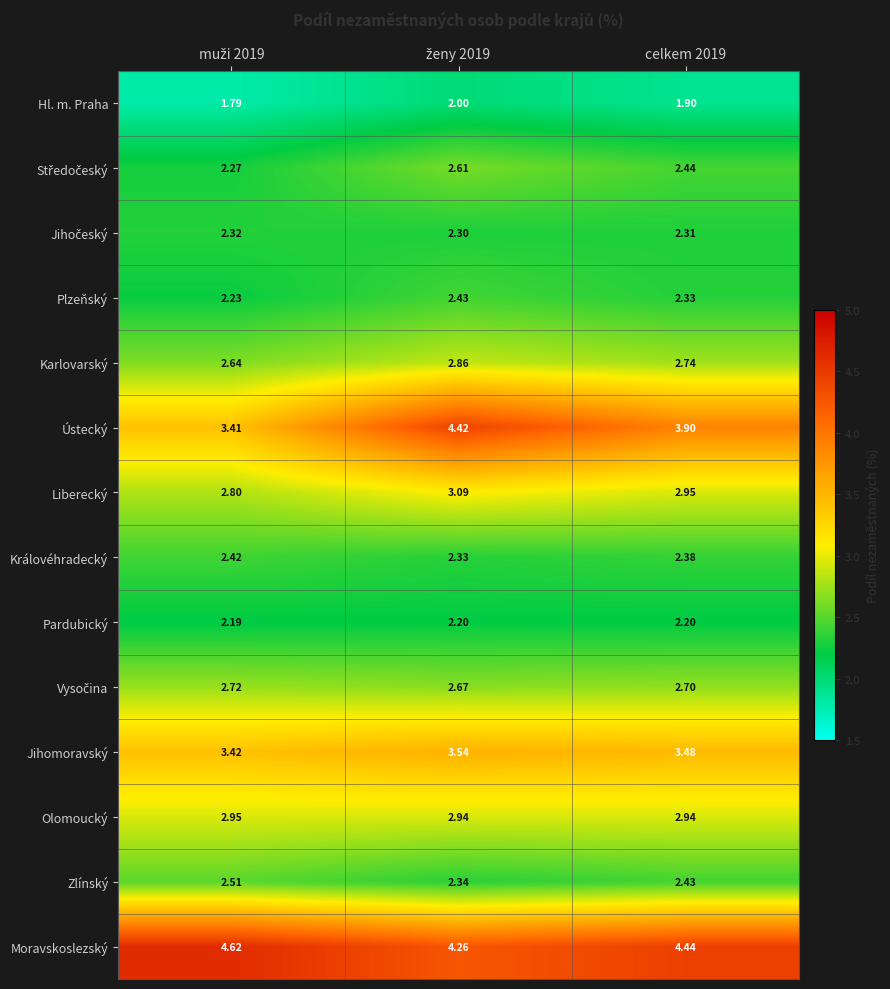

Which series has the largest range (max minus min)?

Ústecký